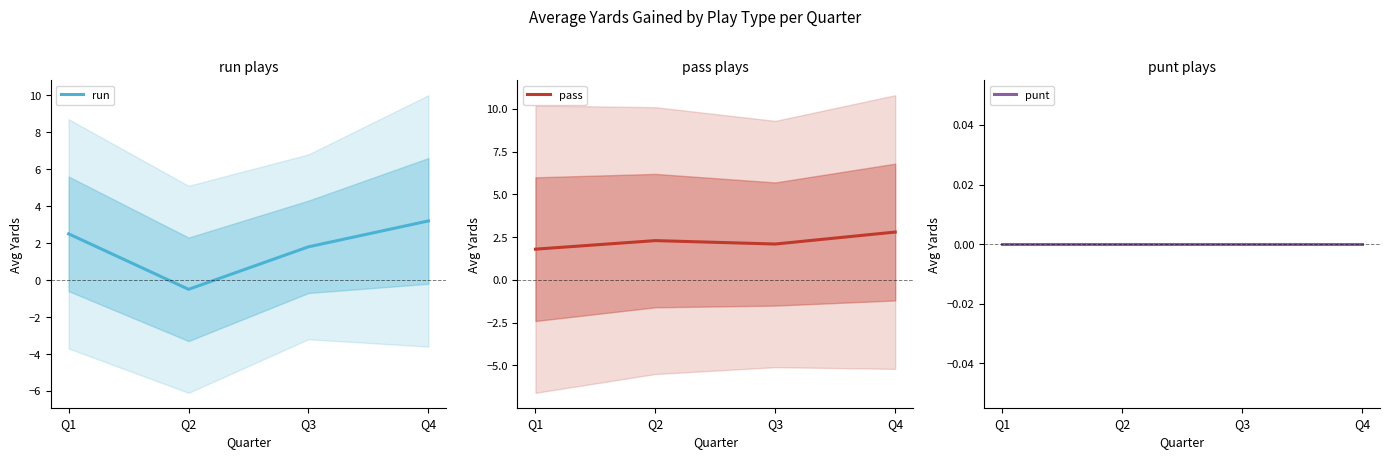

Reading right to left, transcribe all the data shown in this chart.

run: 3.2	1.8	-0.5	2.5
pass: 2.8	2.1	2.3	1.8
punt: 0.0	0.0	0.0	0.0